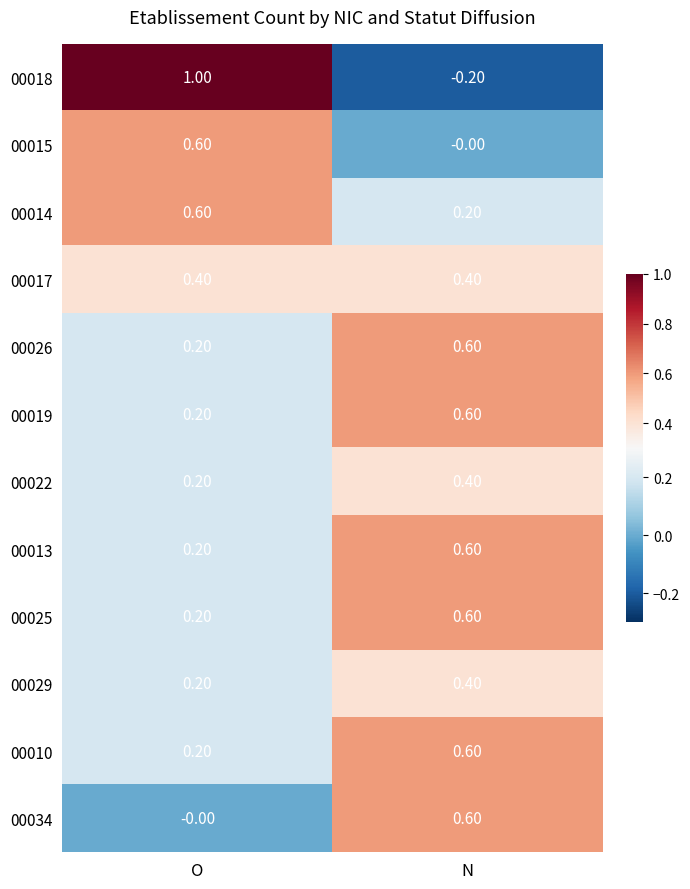

How many series are shown in this chart?

12